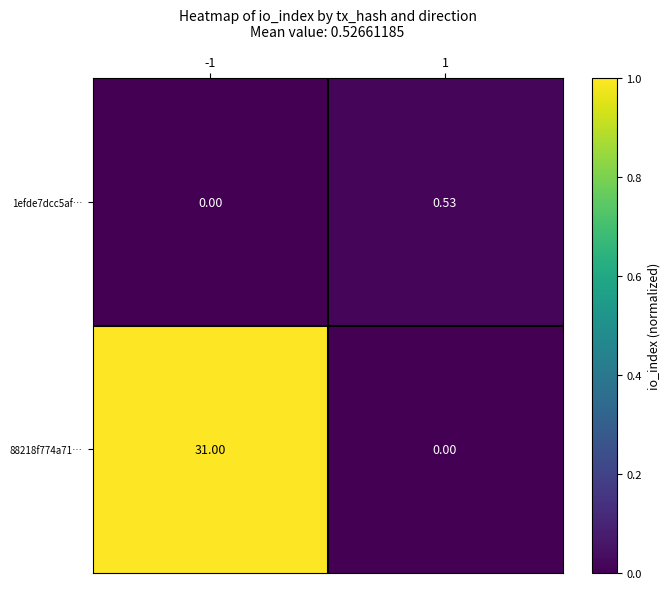

Is the value of 1efde7dcc5af… at 1 greater than the value of 88218f774a71… at 1?

Yes